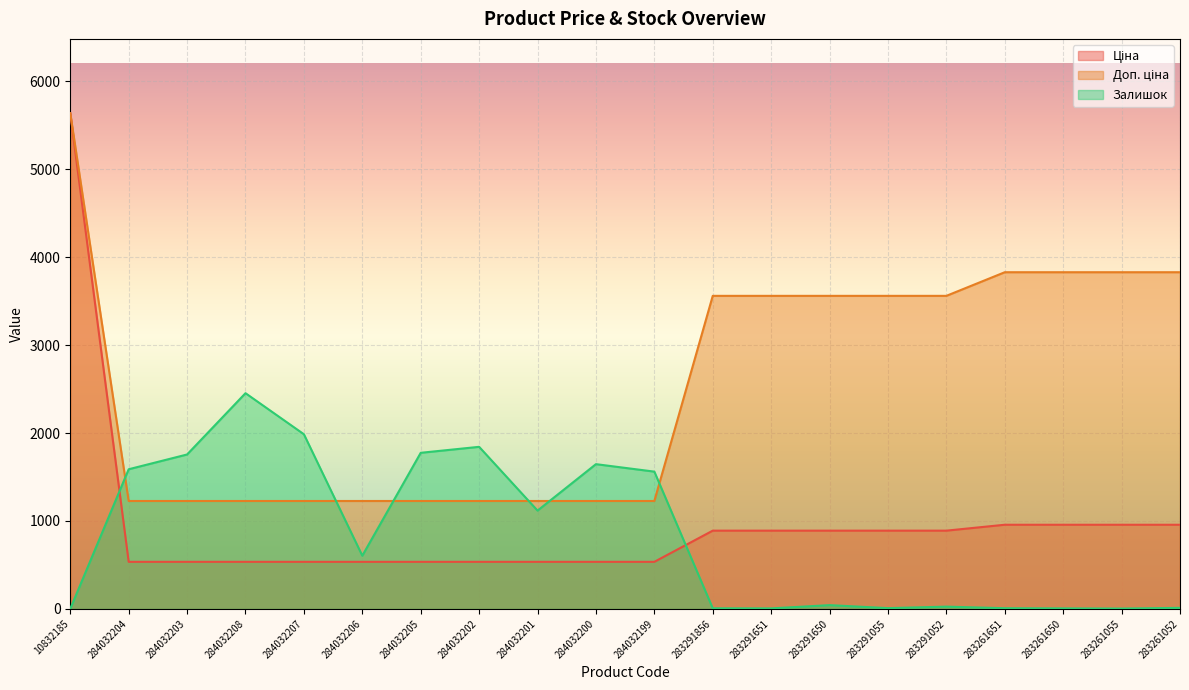

How many series are shown in this chart?

3